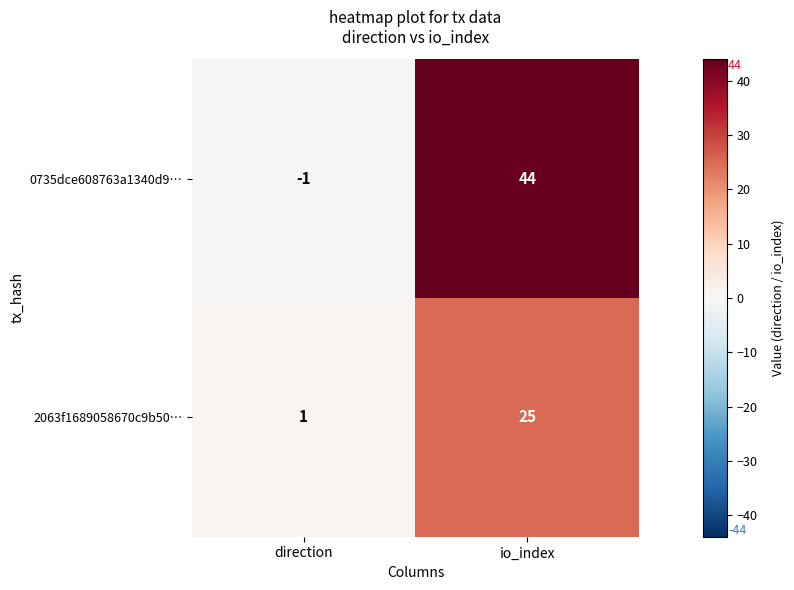

Reading left to right, what are all the values shown in this chart?

0735dce608763a1340d9…: direction=-1	io_index=44
2063f1689058670c9b50…: direction=1	io_index=25